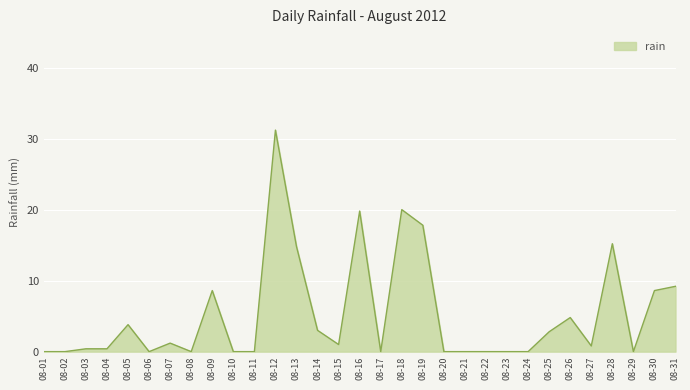

True or false: the data shows 0.0 at 08-22.

True